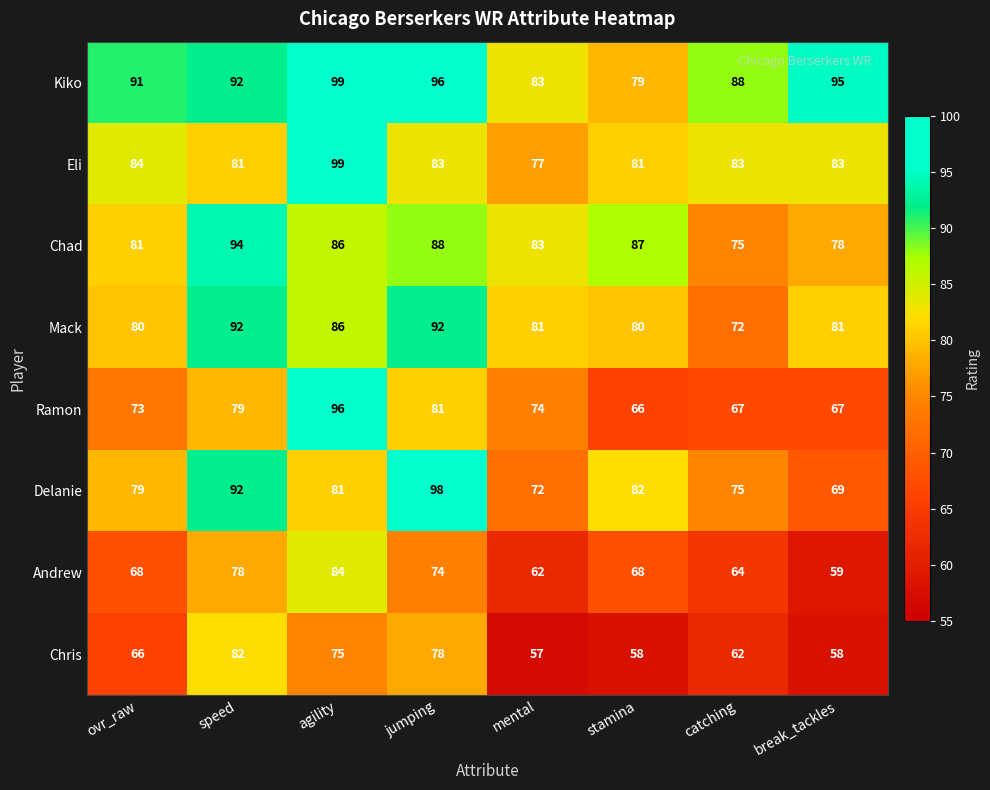

How many Delanie values are between 75 and 92?

5